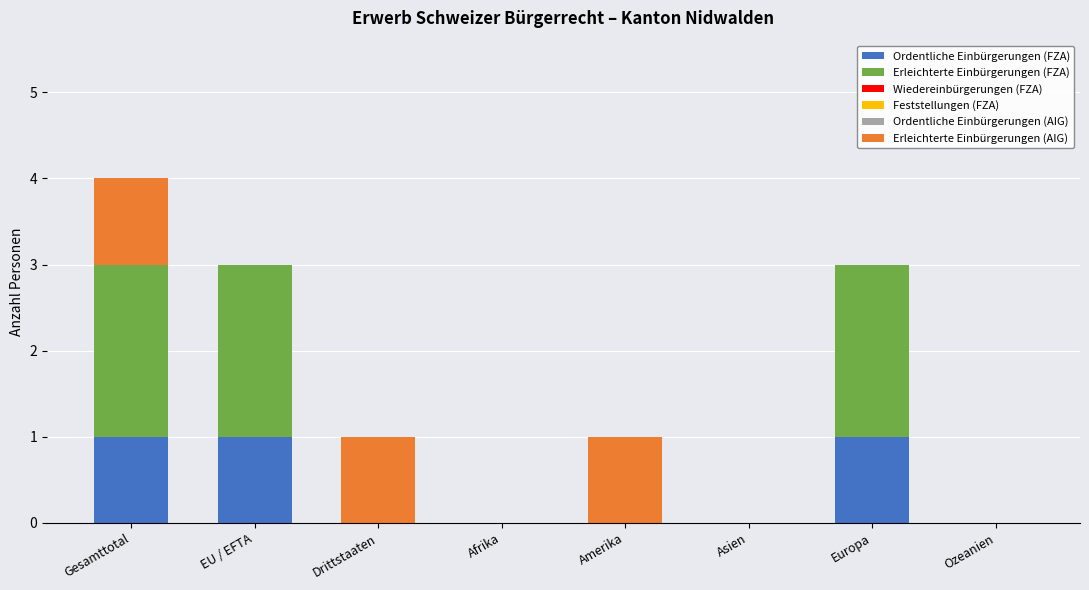

The value of Ordentliche Einbürgerungen (FZA) at Asien is -1. True or false?

False